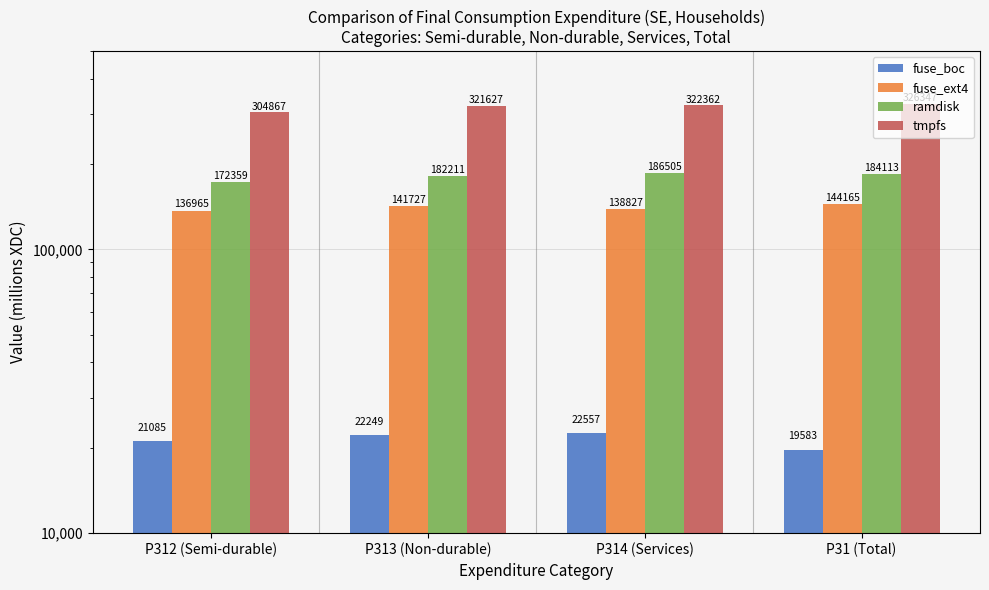

What position from the left is P31 (Total)?

4